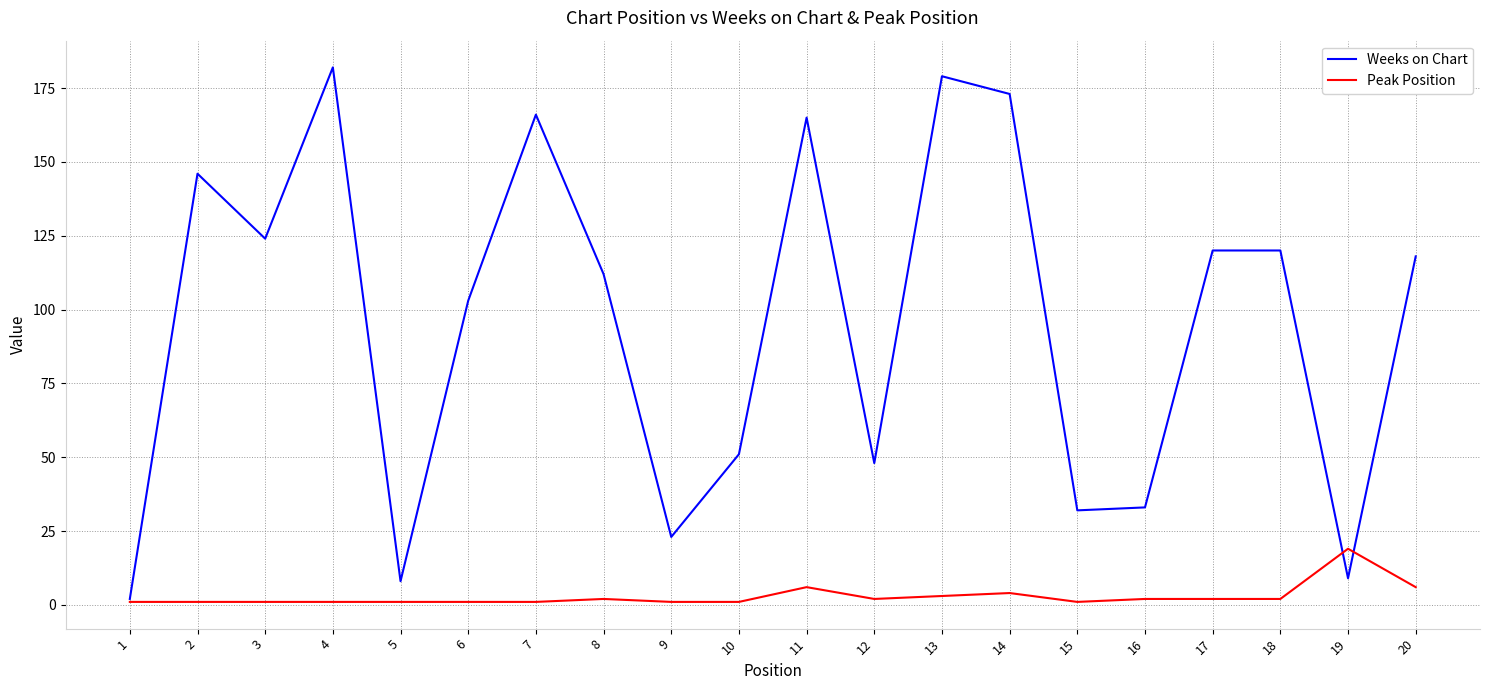

Reading right to left, what are all the values shown in this chart?

Weeks on Chart: 118	9	120	120	33	32	173	179	48	165	51	23	112	166	103	8	182	124	146	2
Peak Position: 6	19	2	2	2	1	4	3	2	6	1	1	2	1	1	1	1	1	1	1